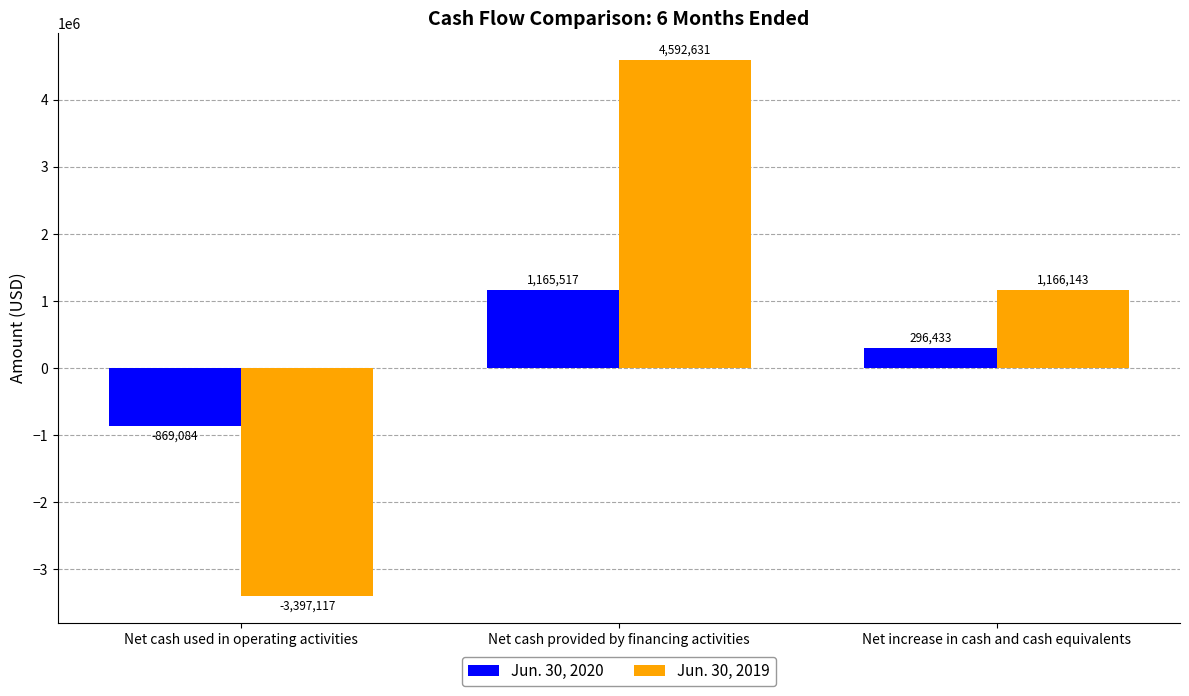

What is the average value of the Jun. 30, 2019 series?

787219